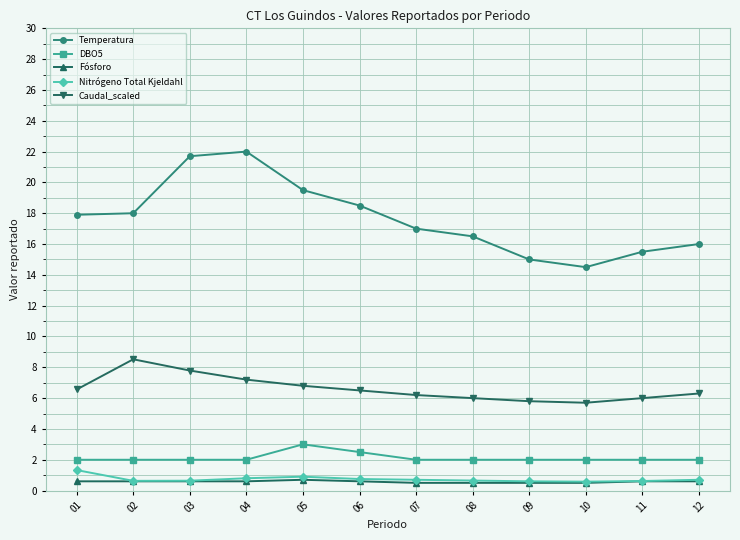

The DBO5 series shows 2.0 at 04. True or false?

True